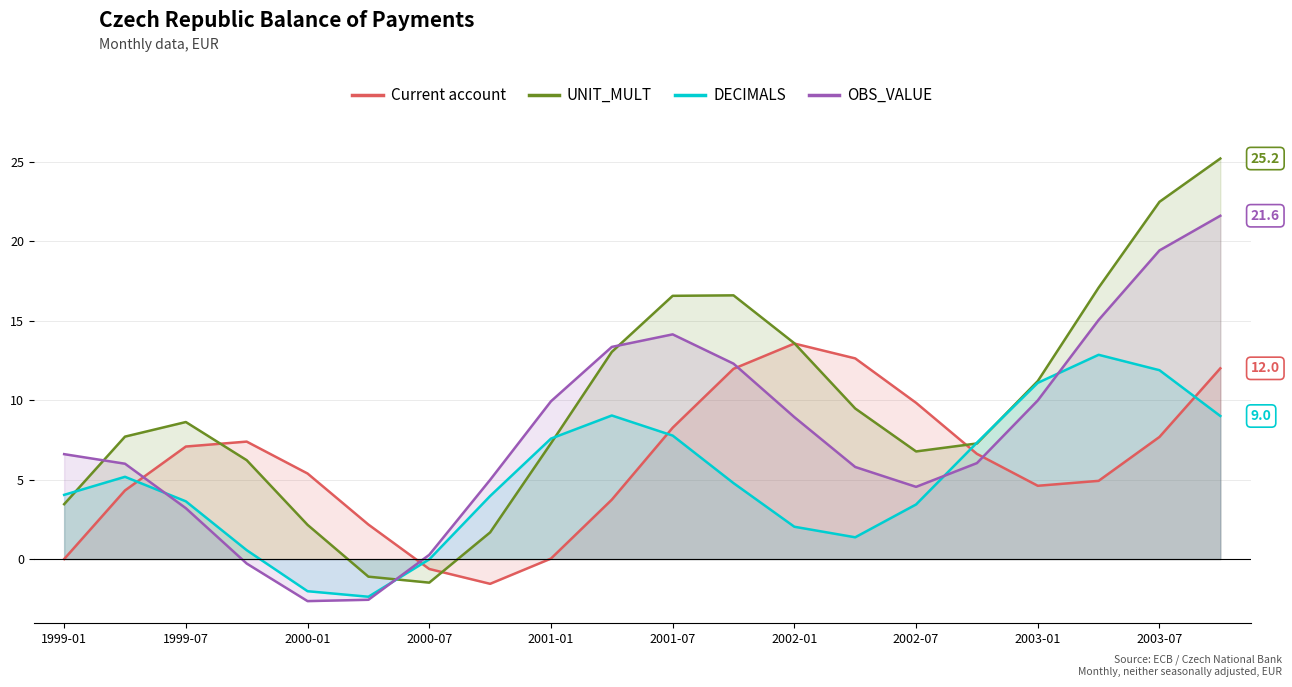

Where is the first local maximum for OBS_VALUE?

2001-07